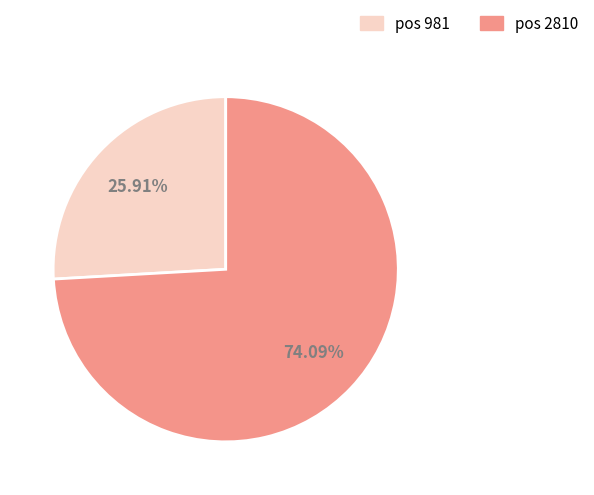

Is there a majority slice in this chart?

Yes